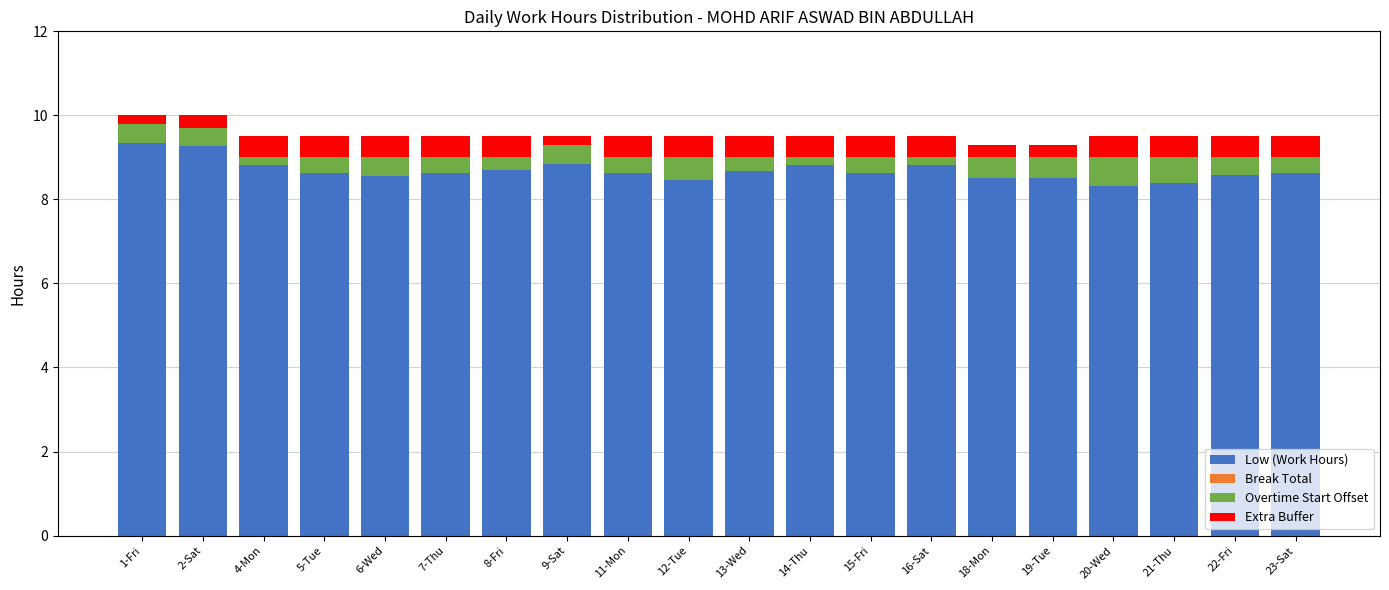

What is the total value across all series at 8-Fri?

9.5